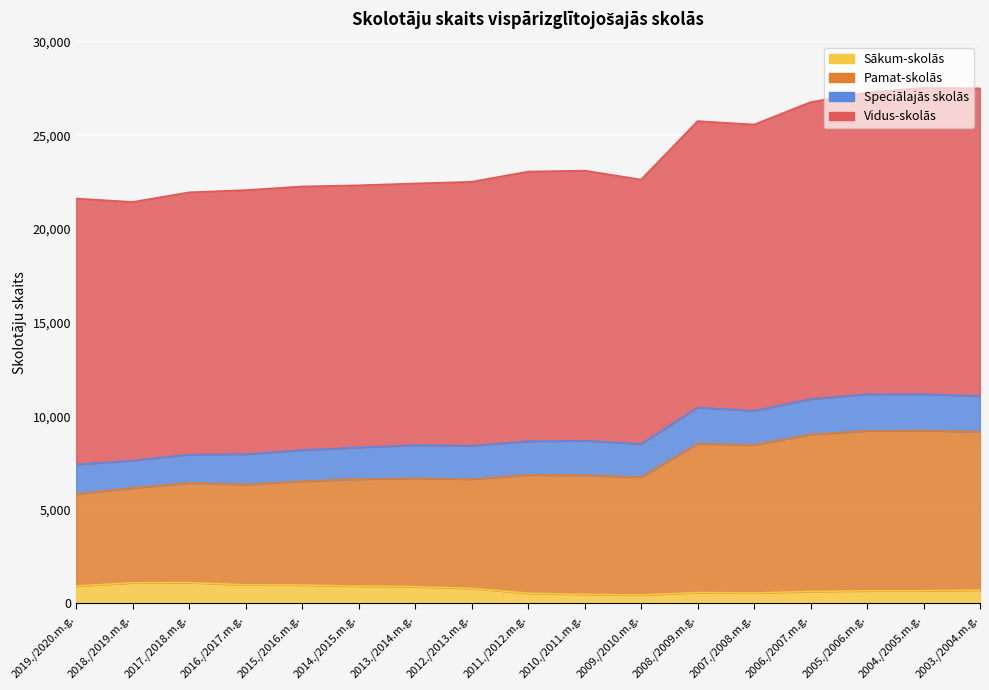

Reading left to right, list all the values displayed in this chart.

Vidus-skolās: 2019./2020.m.g.=14195	2018./2019.m.g.=13804	2017./2018.m.g.=13995	2016./2017.m.g.=14095	2015./2016.m.g.=14074	2014./2015.m.g.=13990	2013./2014.m.g.=13965	2012./2013.m.g.=14088	2011./2012.m.g.=14398	2010./2011.m.g.=14419	2009./2010.m.g.=14108	2008./2009.m.g.=15286	2007./2008.m.g.=15281	2006./2007.m.g.=15849	2005./2006.m.g.=16111	2004./2005.m.g.=16347	2003./2004.m.g.=16429
Pamat-skolās: 2019./2020.m.g.=4916	2018./2019.m.g.=5065	2017./2018.m.g.=5322	2016./2017.m.g.=5357	2015./2016.m.g.=5538	2014./2015.m.g.=5720	2013./2014.m.g.=5786	2012./2013.m.g.=5834	2011./2012.m.g.=6320	2010./2011.m.g.=6359	2009./2010.m.g.=6294	2008./2009.m.g.=7951	2007./2008.m.g.=7907	2006./2007.m.g.=8384	2005./2006.m.g.=8542	2004./2005.m.g.=8557	2003./2004.m.g.=8447
Sākum-skolās: 2019./2020.m.g.=931	2018./2019.m.g.=1105	2017./2018.m.g.=1113	2016./2017.m.g.=995	2015./2016.m.g.=989	2014./2015.m.g.=921	2013./2014.m.g.=897	2012./2013.m.g.=805	2011./2012.m.g.=546	2010./2011.m.g.=486	2009./2010.m.g.=451	2008./2009.m.g.=580	2007./2008.m.g.=561	2006./2007.m.g.=642	2005./2006.m.g.=674	2004./2005.m.g.=680	2003./2004.m.g.=716
Speciālajās skolās: 2019./2020.m.g.=1575	2018./2019.m.g.=1460	2017./2018.m.g.=1519	2016./2017.m.g.=1621	2015./2016.m.g.=1661	2014./2015.m.g.=1692	2013./2014.m.g.=1773	2012./2013.m.g.=1784	2011./2012.m.g.=1793	2010./2011.m.g.=1844	2009./2010.m.g.=1776	2008./2009.m.g.=1934	2007./2008.m.g.=1818	2006./2007.m.g.=1887	2005./2006.m.g.=1955	2004./2005.m.g.=1939	2003./2004.m.g.=1908